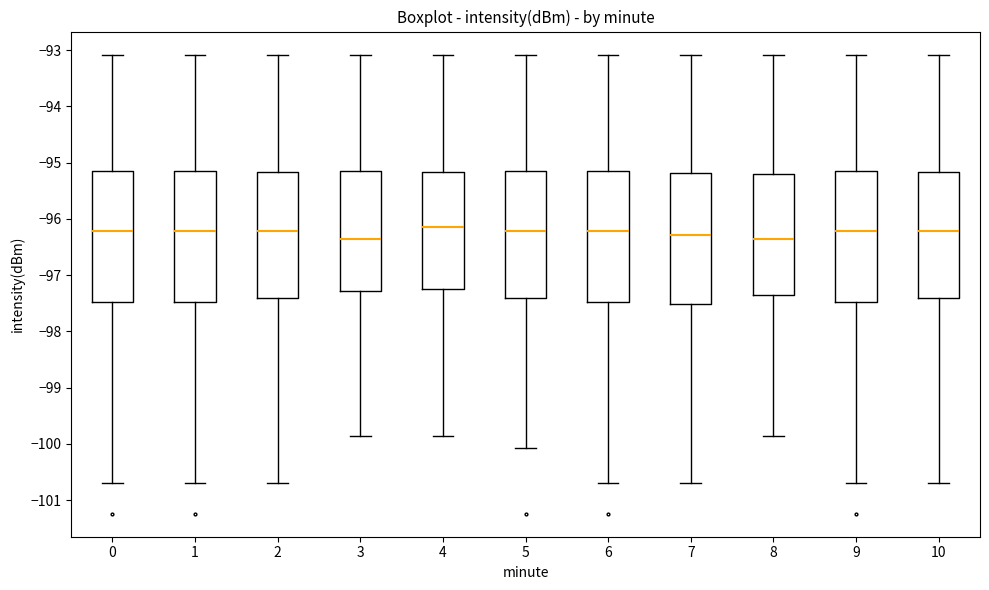

Where does the upper whisker of the box at x = 3 end on the y-axis? The values are not printed on the chart, so give them approximately, as read against the axis.

-93.1